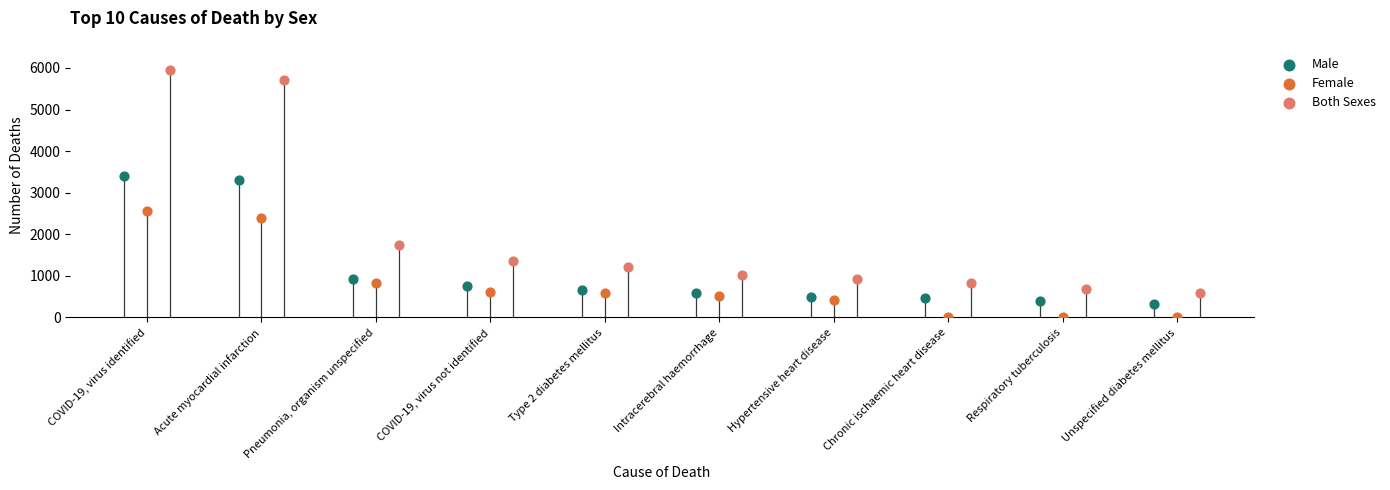

Which series reaches the minimum Y coordinate?

Female